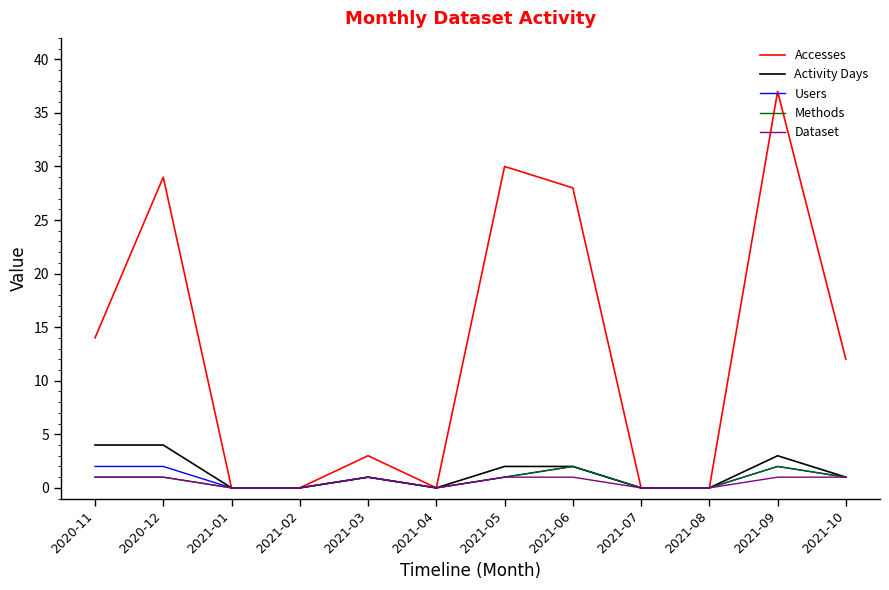

What is the difference between the highest and lowest values at 2021-09?

36